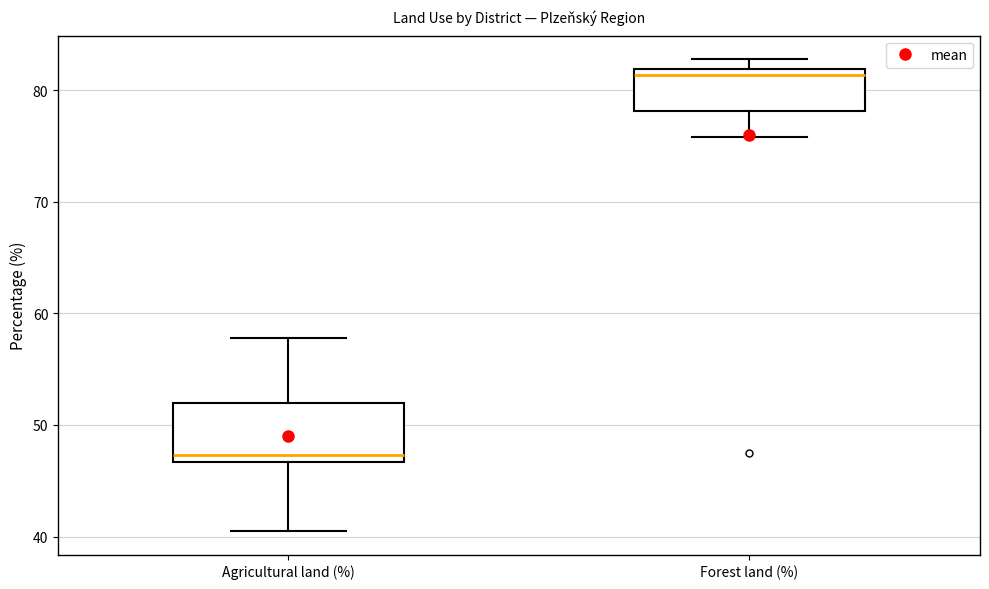

Reading left to right, read every box against the y-axis: the position of its median line, the range the box covers, and the ends of its whiskers. The values are not printed on the chart, so give them approximately, as read against the axis.

Agricultural land (%): median 47 (just above the box's lower edge), box 47 to 52, whiskers 41 to 58
Forest land (%): median 81, box 78 to 82, whiskers 76 to 83